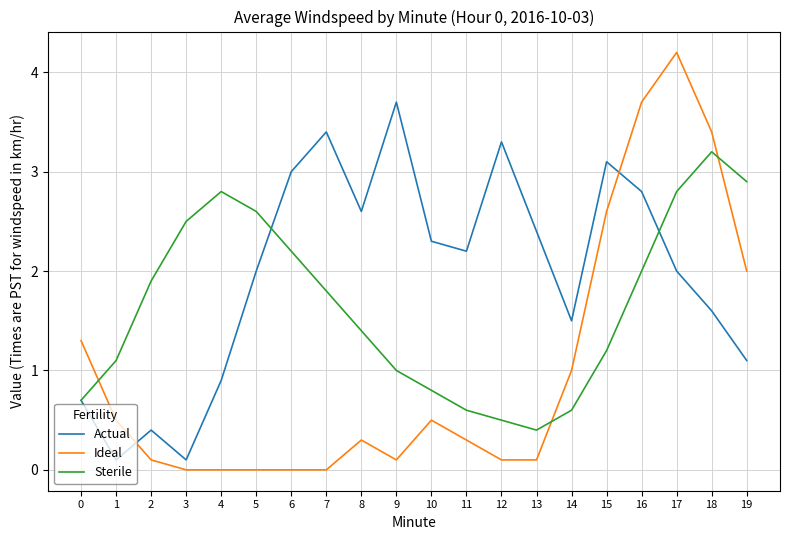

What is the spread (max minus min) of values at 11?

1.9